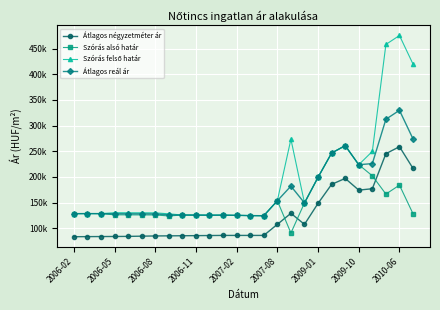

Does the chart have visible grid lines?

Yes